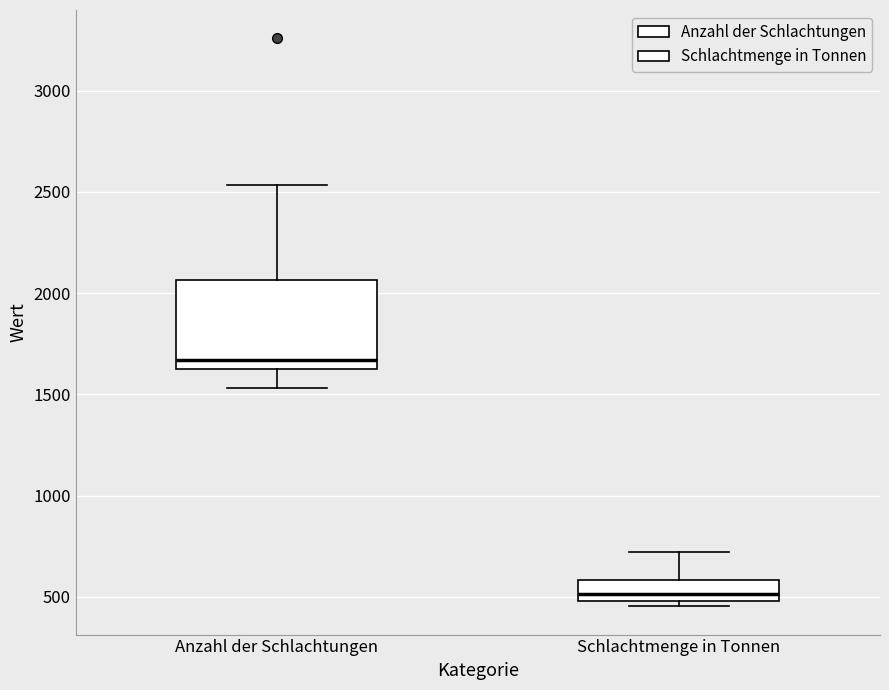

Which box is the tallest, from its lower edge to its upper edge?

Anzahl der Schlachtungen